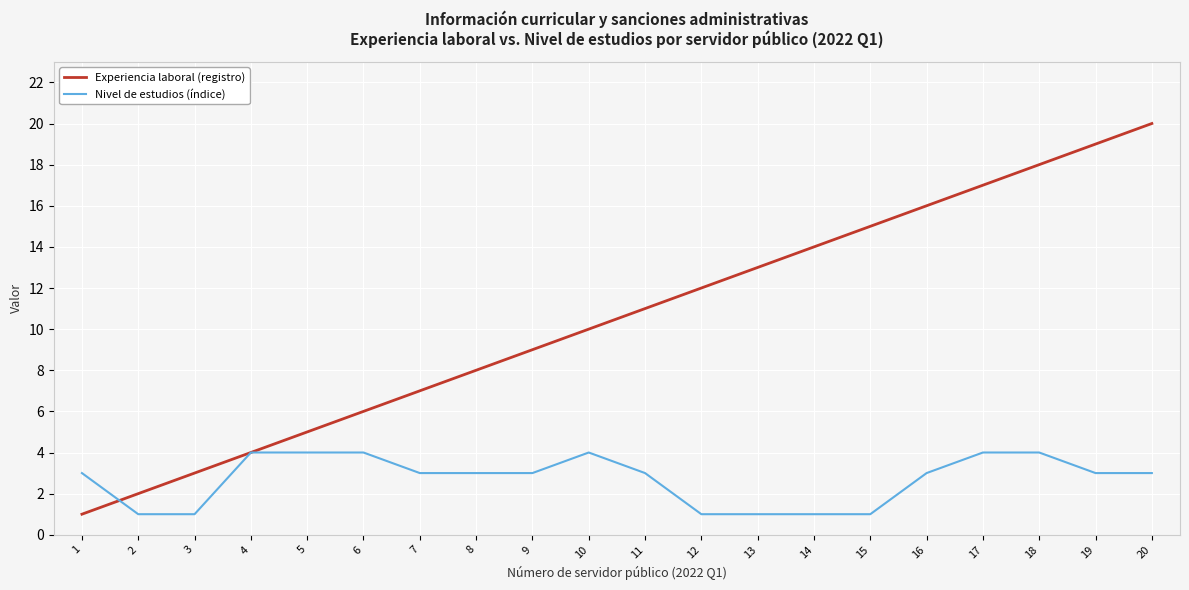

The value of Experiencia laboral (registro) at 13 is 13. True or false?

True